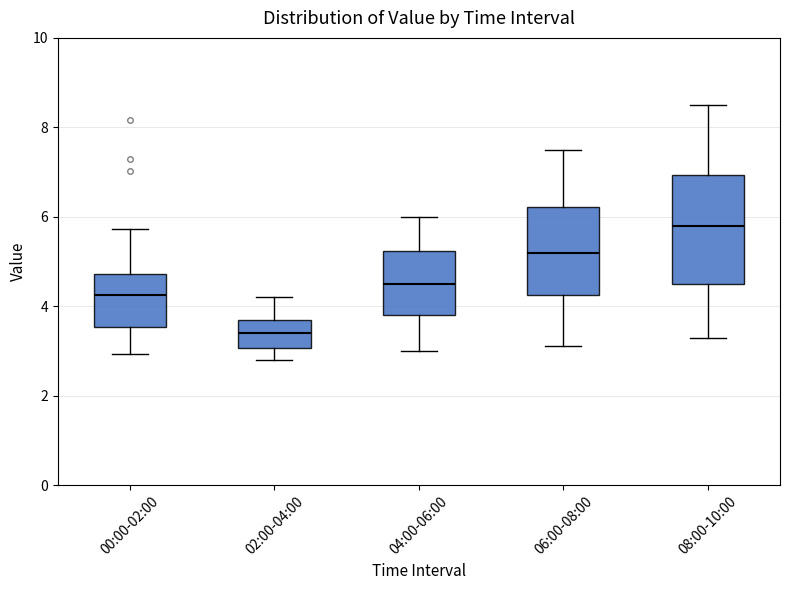

Which box has the highest median line?

08:00-10:00